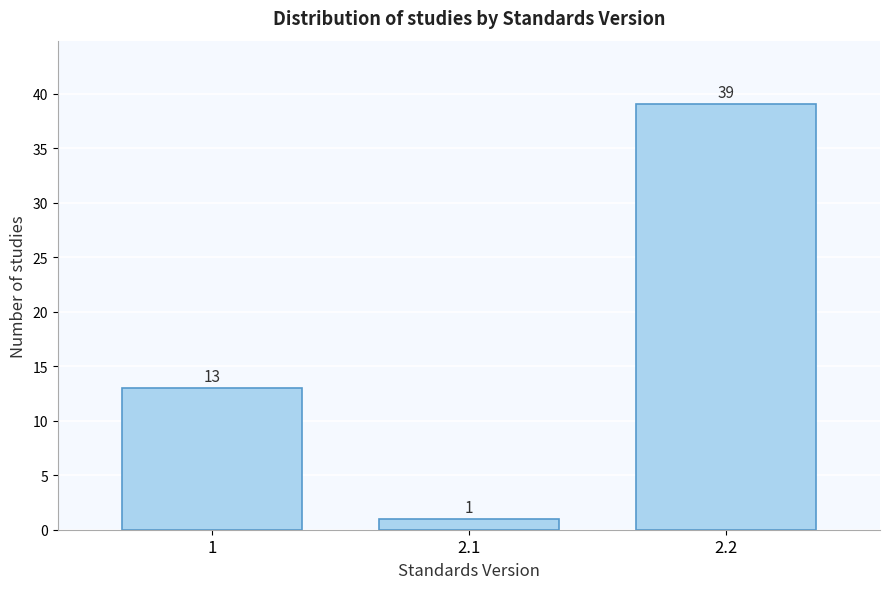

Reading right to left, what are all the values shown in this chart?

39	1	13